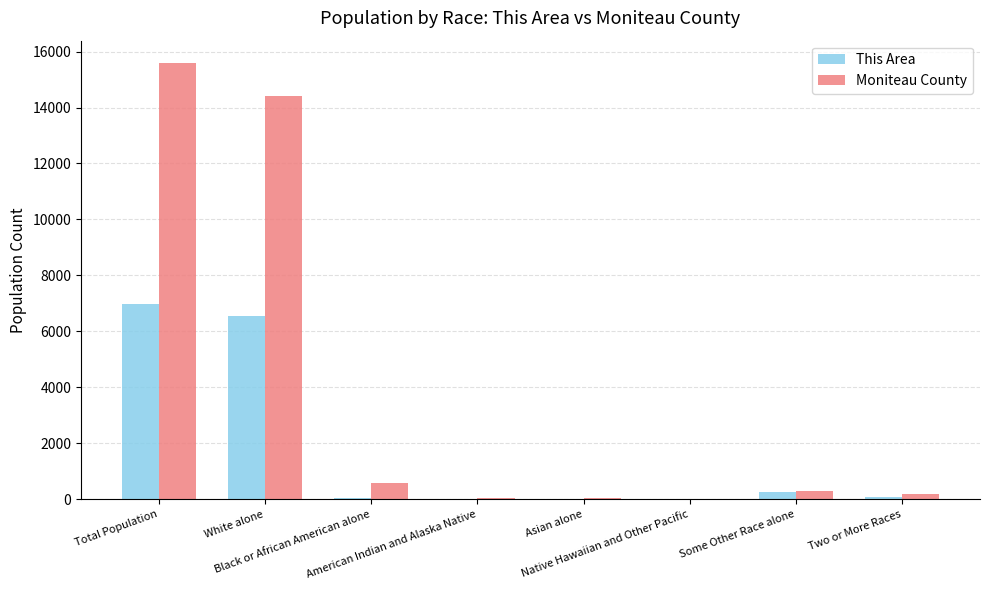

What is the maximum value for Moniteau County?

15607